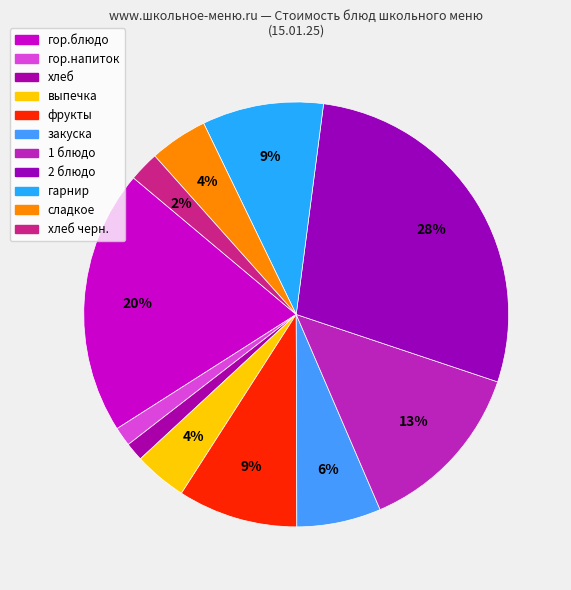

How many slices are in this pie chart?

11